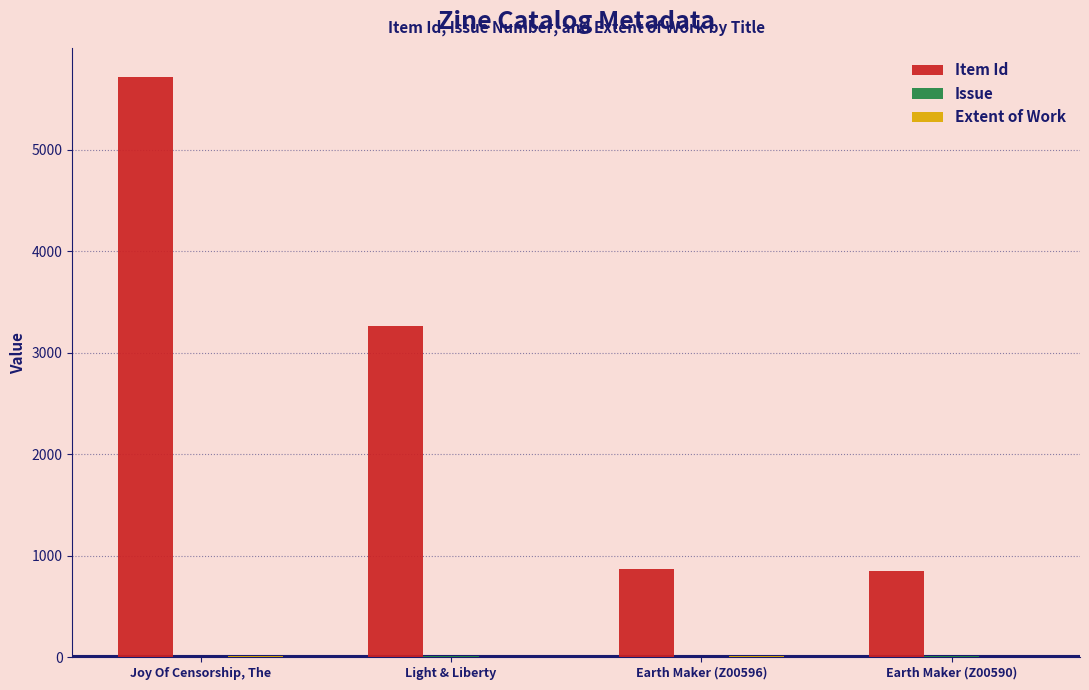

True or false: Item Id has a value of 195 at Earth Maker (Z00590).

False